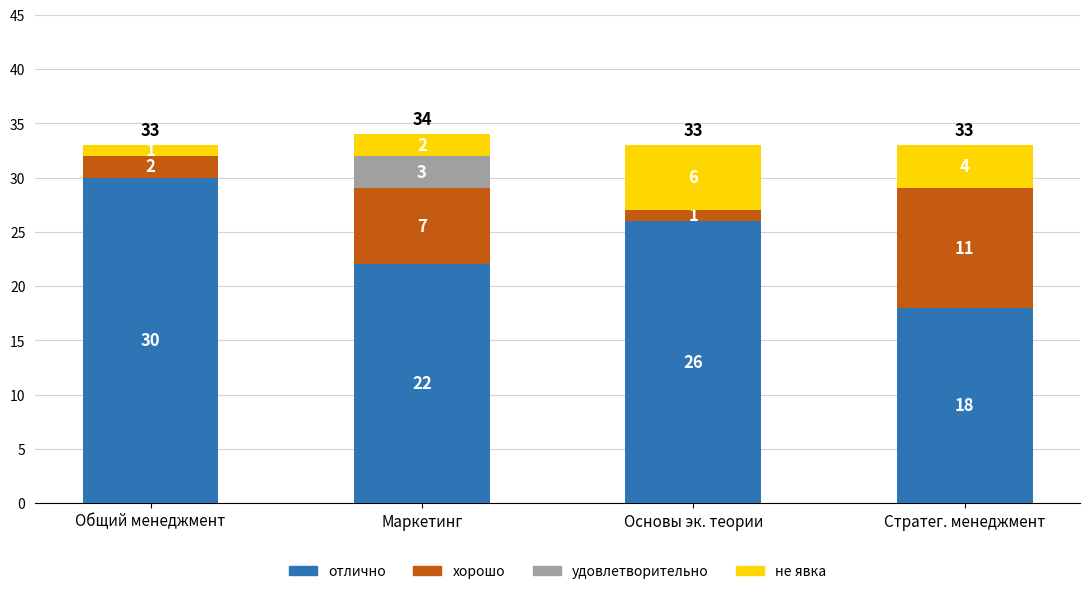

Count the number of data series in this chart.

4